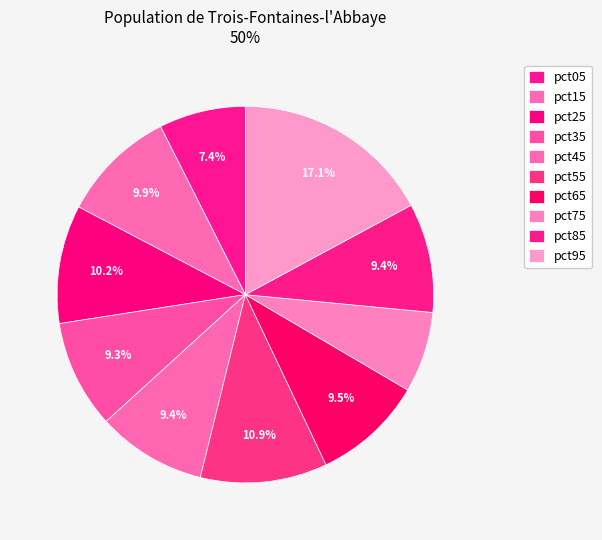

Between pct35 and pct05, which is larger?

pct35